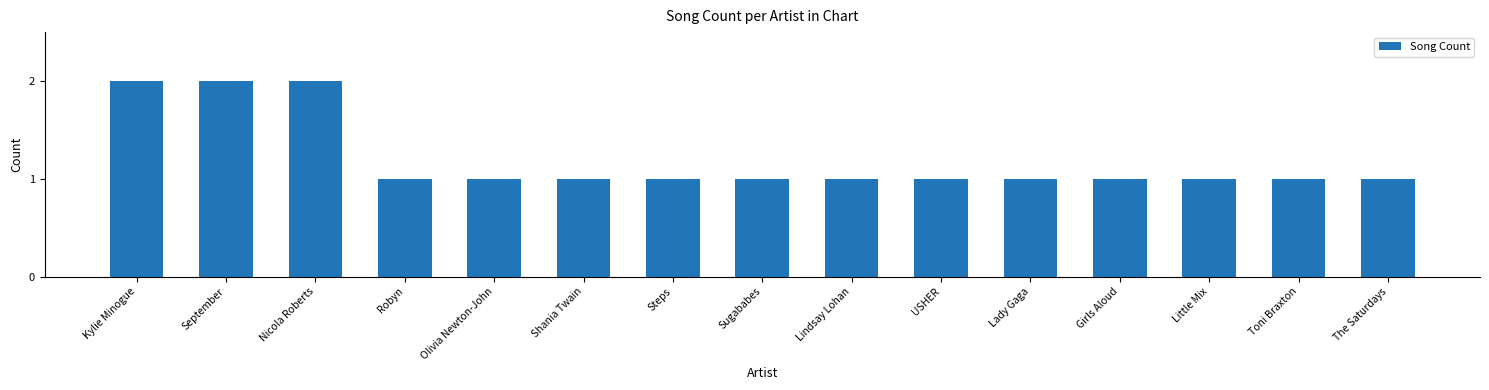

How many bars are there in total?

15